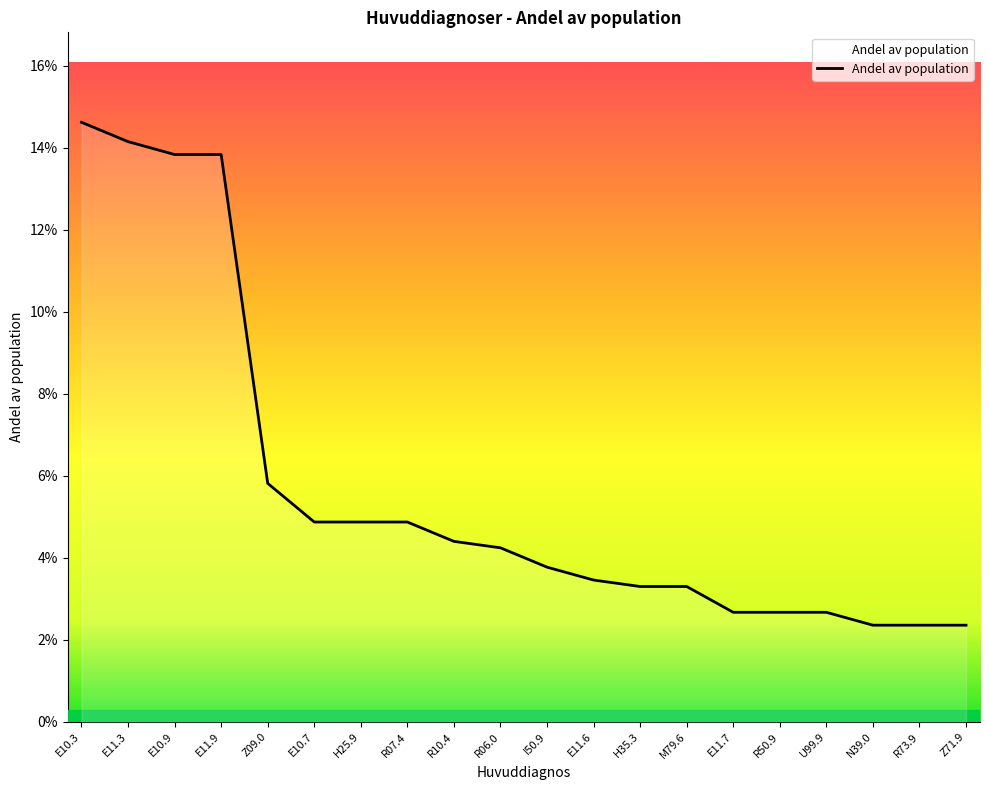

Does the chart display data point markers on the line(s)?

No